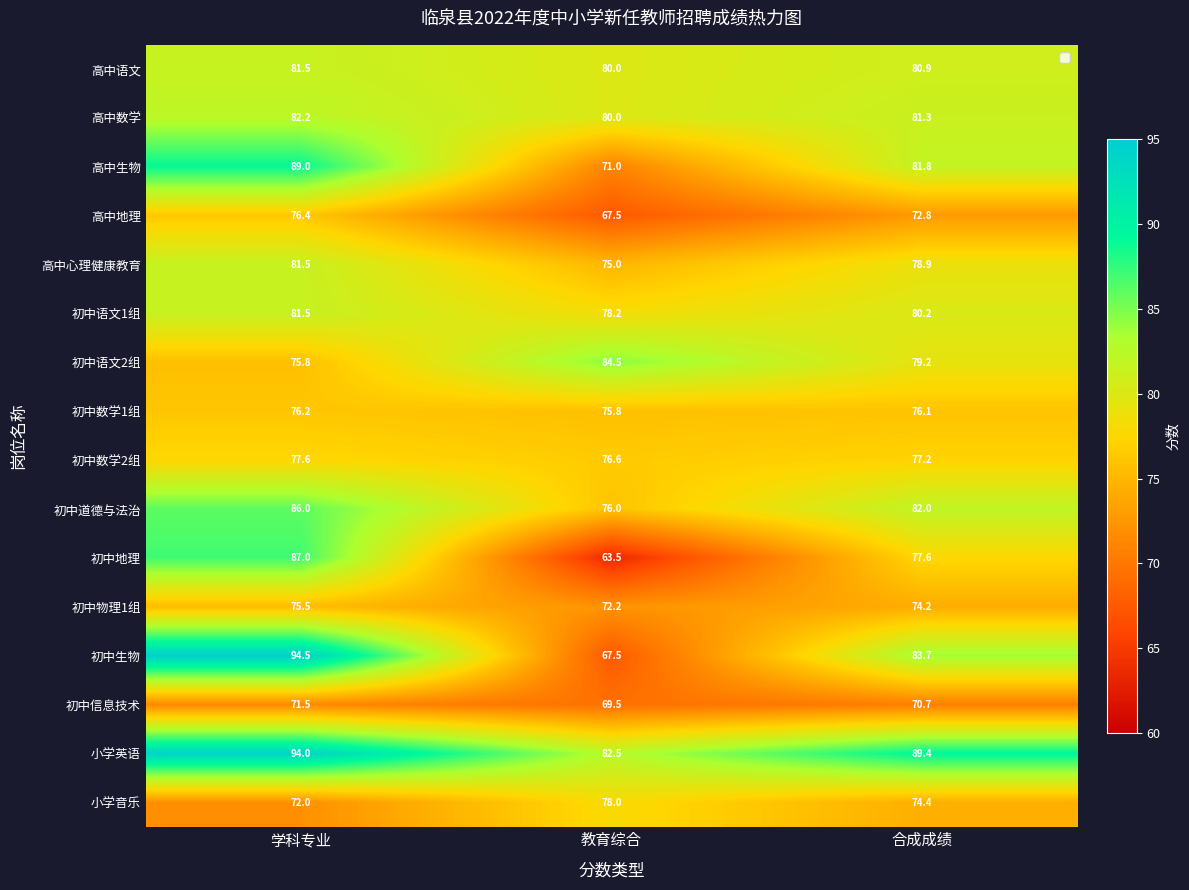

What is the highest value of the 高中语文 series?

81.5